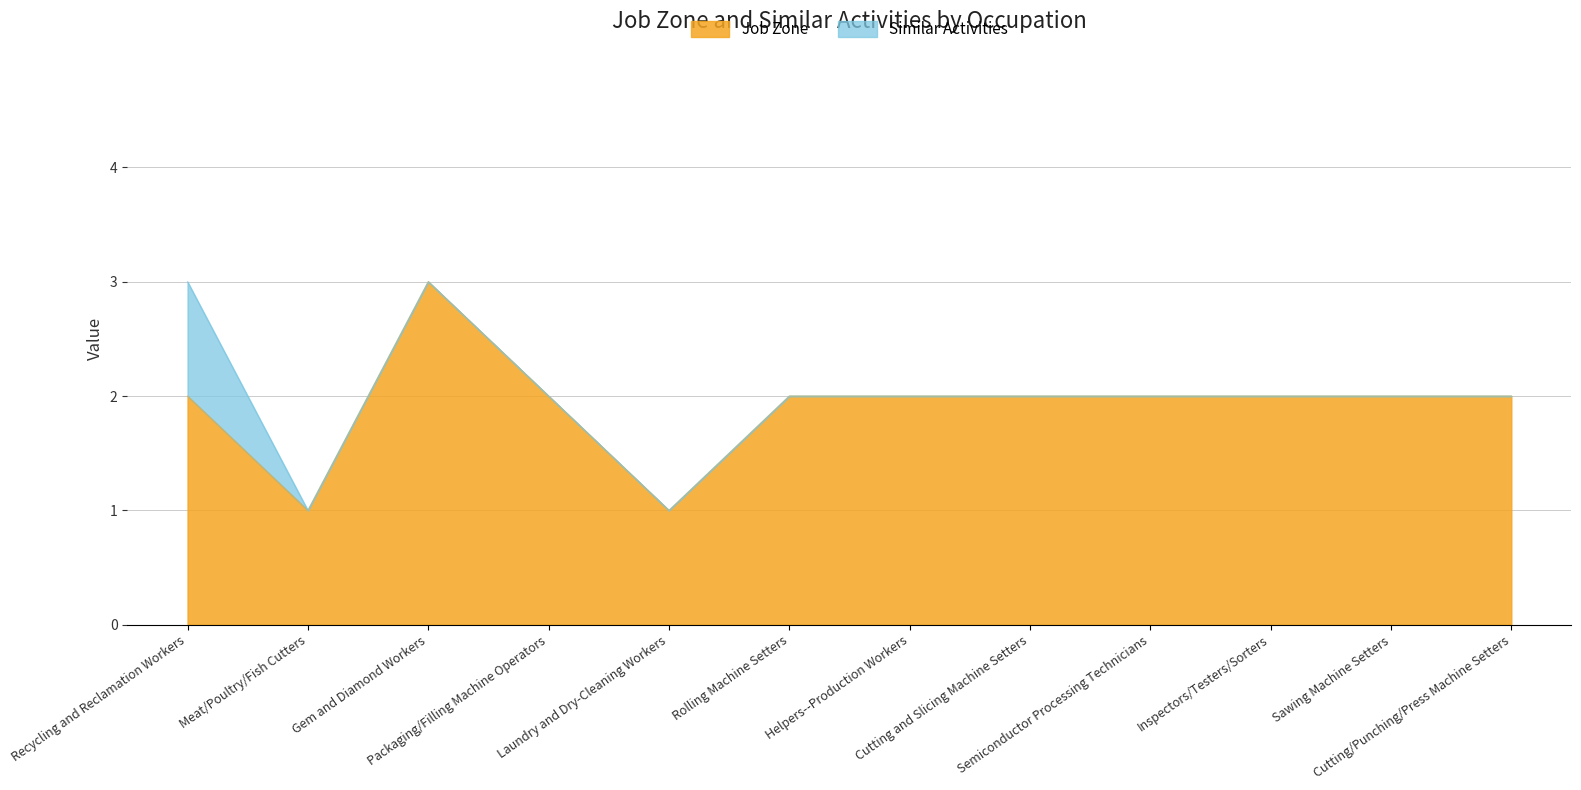

What position from the left is Rolling Machine Setters?

6